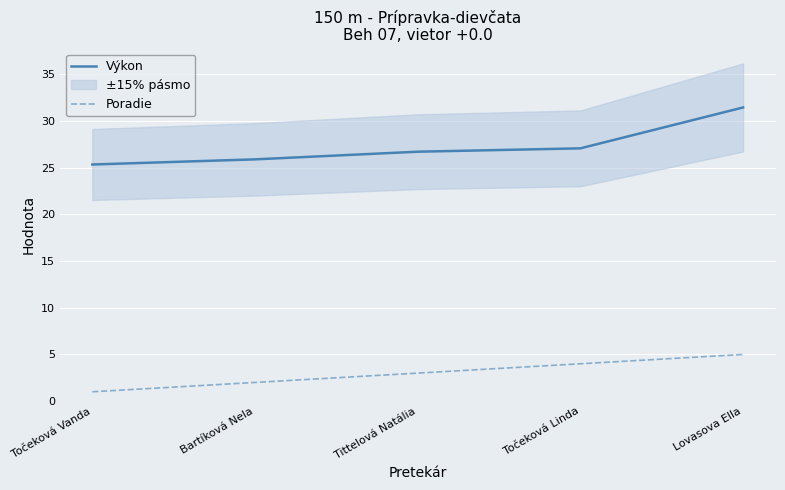

Reading left to right, extract all data points from this chart.

Výkon: 25.4	25.9	26.7	27.1	31.5
Poradie: 1.0	2.0	3.0	4.0	5.0